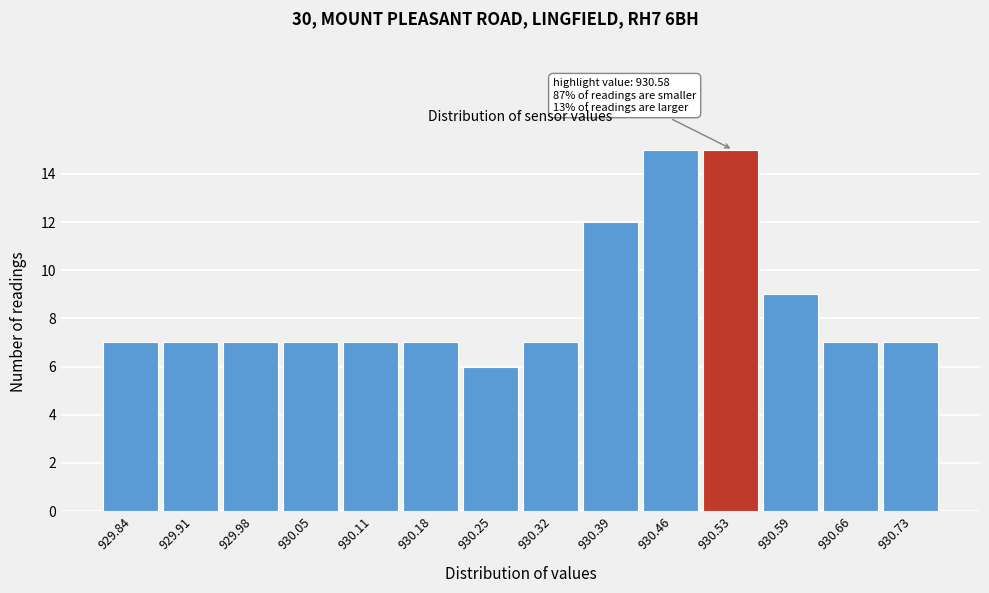

Reading right to left, extract all data points from this chart.

7	7	9	15	15	12	7	6	7	7	7	7	7	7